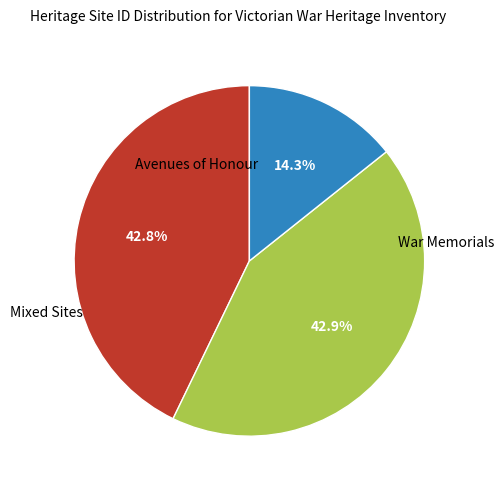

Does any single category account for the majority?

No